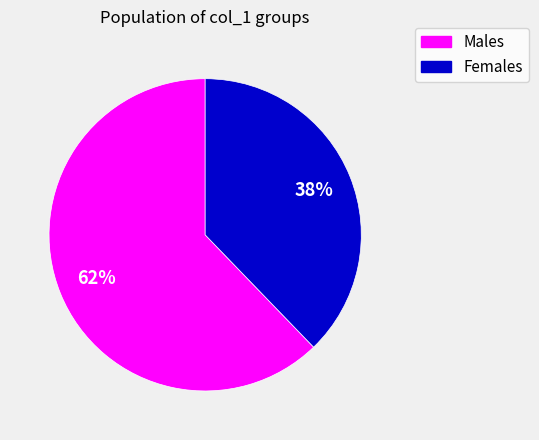

Is the sum of Females and Males greater than half?

Yes